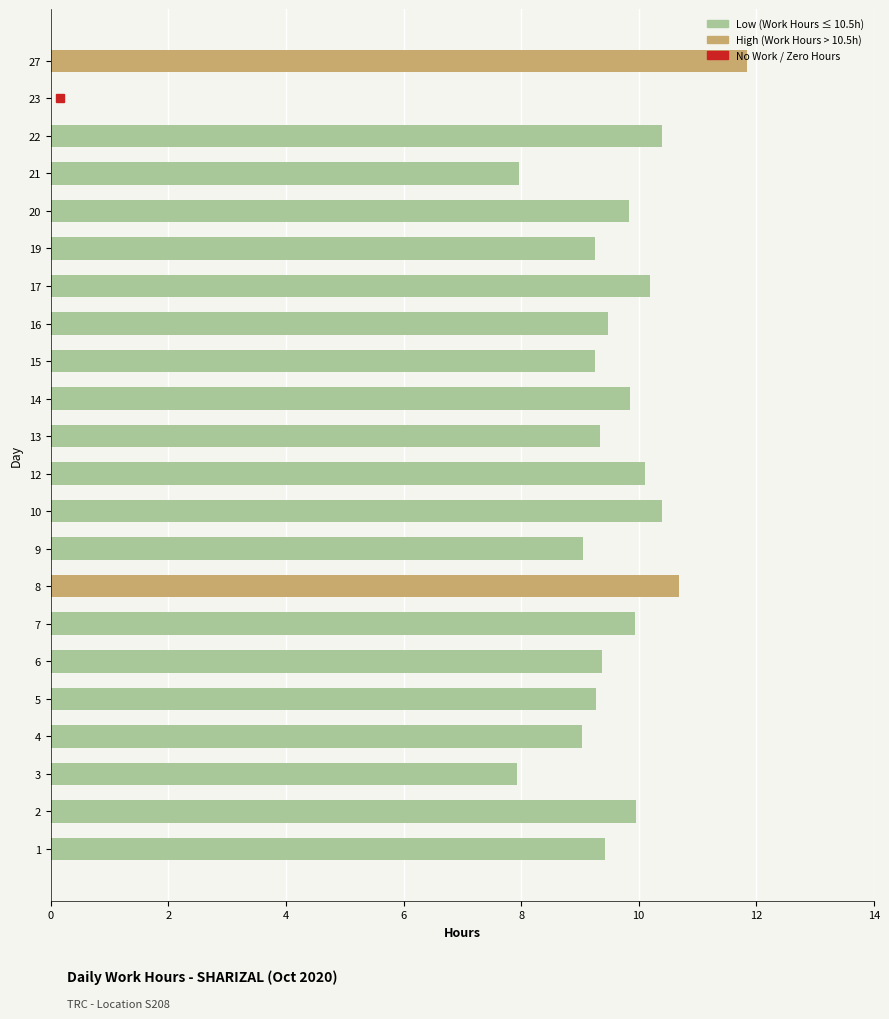

Are the bars grouped side by side (vs. stacked)?

No